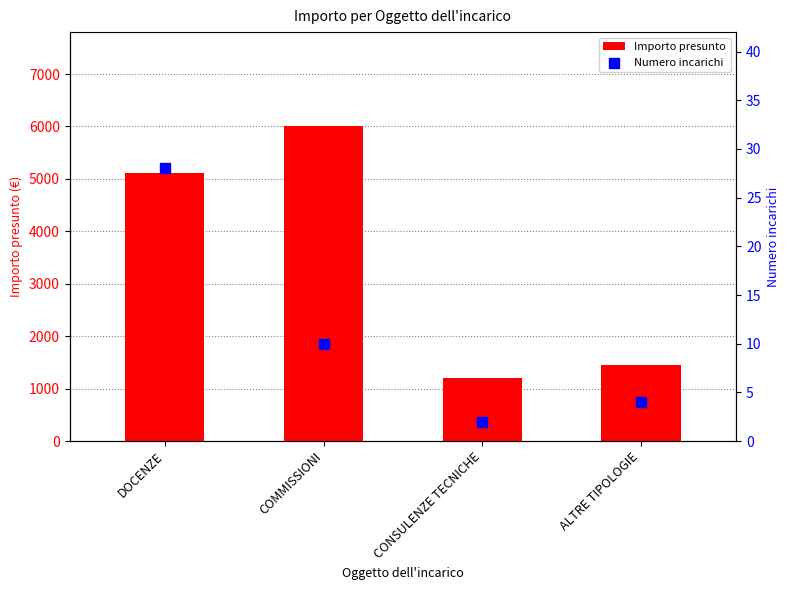

Which series reaches the minimum Y coordinate?

Numero incarichi